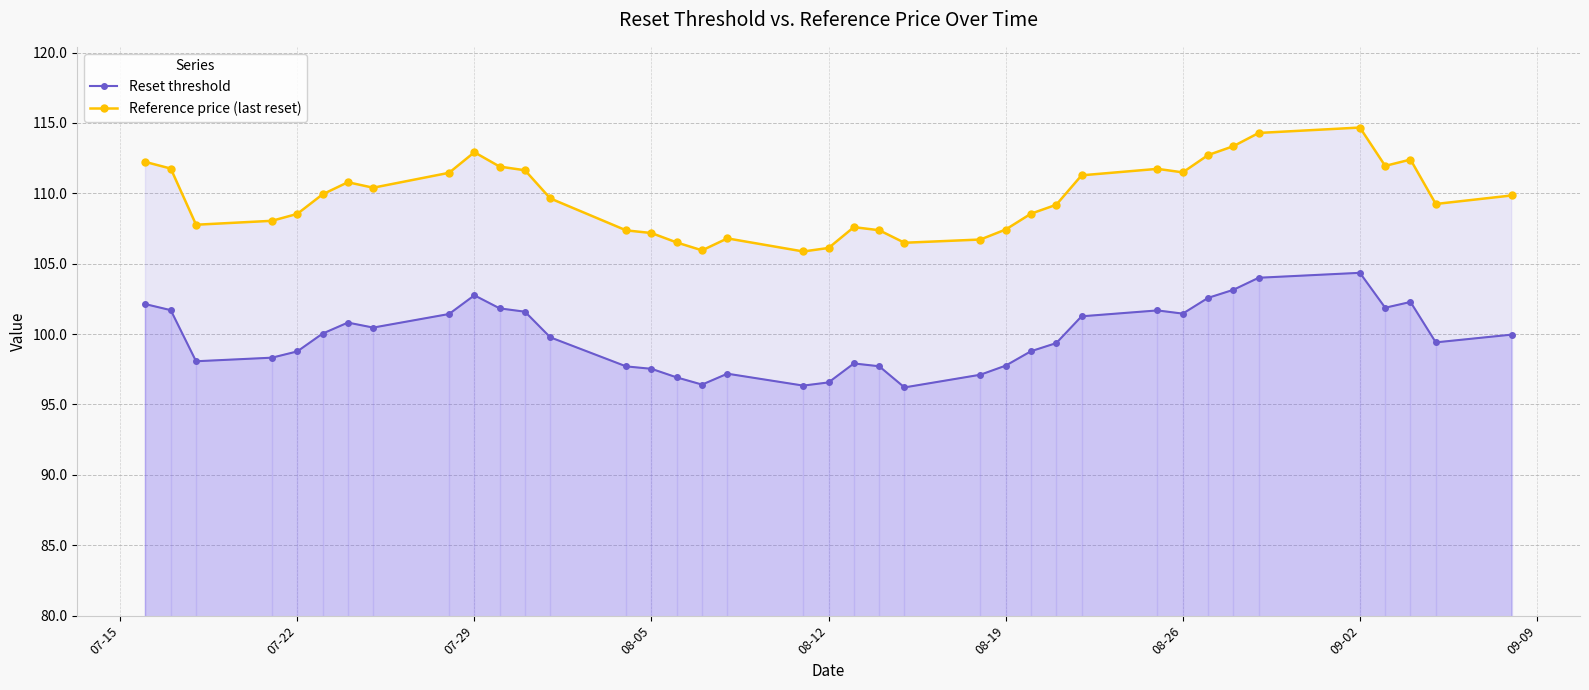

Which series has the largest total across all categories?

Reference price (last reset)